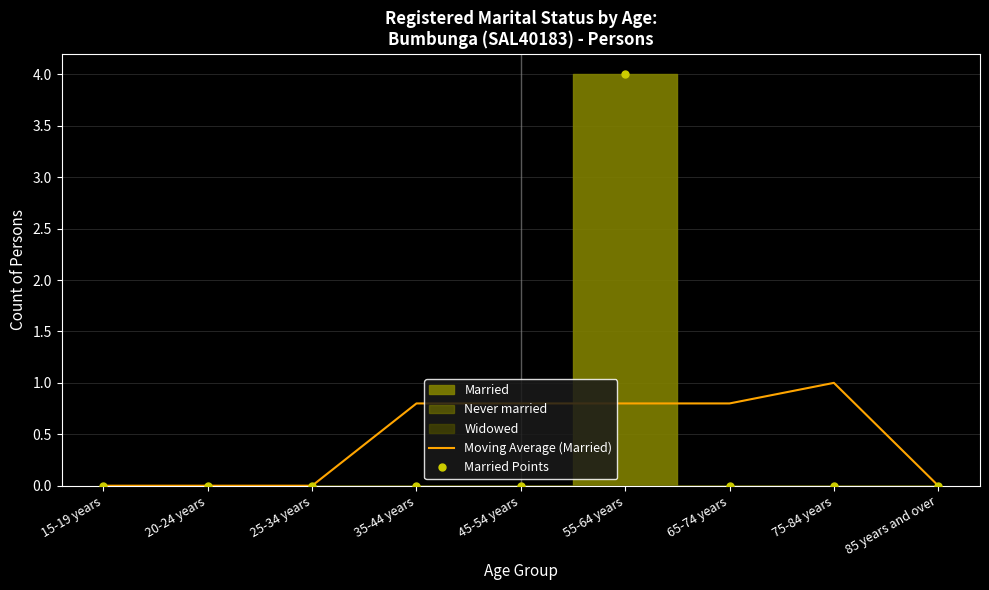

Which series has the largest total across all categories?

Moving Average (Married)